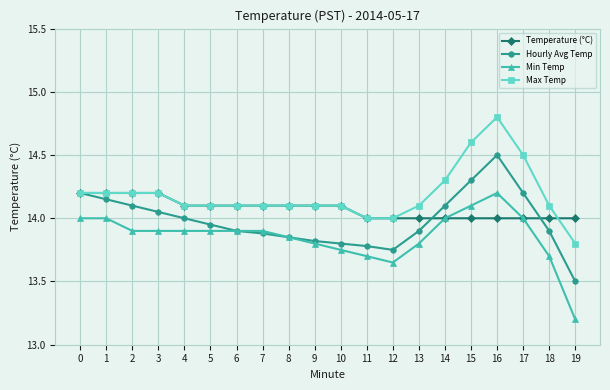

What is the total value across all series at 8?

55.9